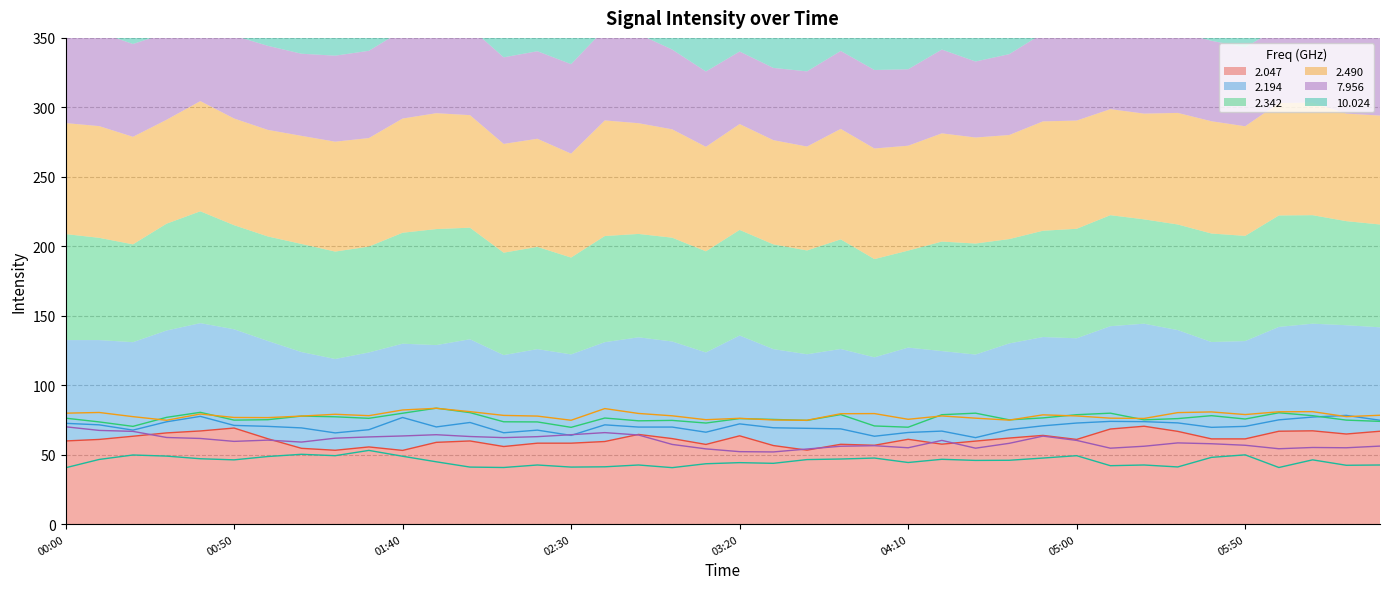

What is the lowest value of the 2.047 series?

53.1